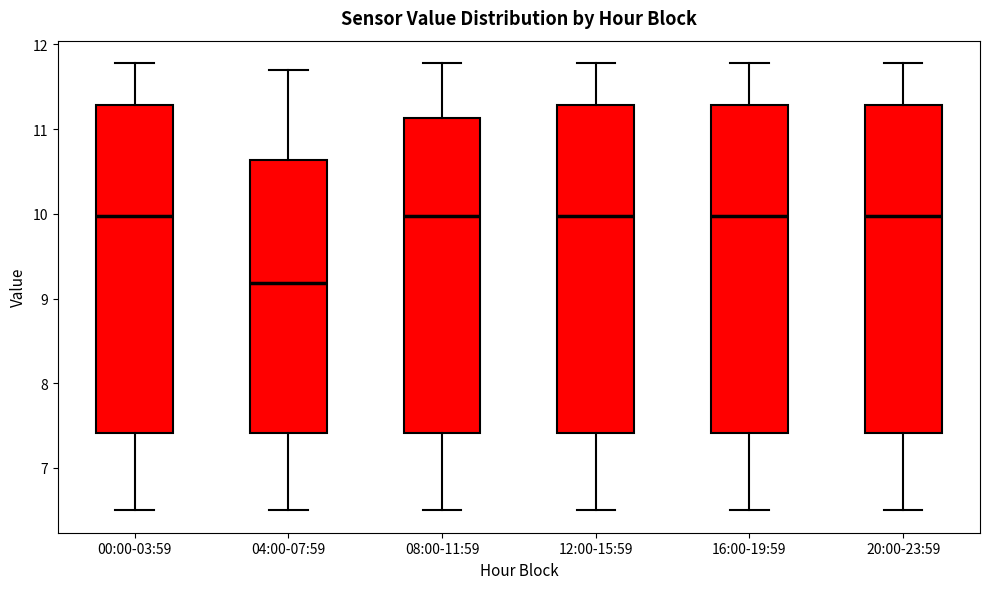

Reading left to right, read every box against the y-axis: the position of its median line, the range the box covers, and the ends of its whiskers. The values are not printed on the chart, so give them approximately, as read against the axis.

00:00-03:59: median 10.0, box 7.4 to 11.3, whiskers 6.5 to 11.8
04:00-07:59: median 9.2, box 7.4 to 10.6, whiskers 6.5 to 11.7
08:00-11:59: median 10.0, box 7.4 to 11.1, whiskers 6.5 to 11.8
12:00-15:59: median 10.0, box 7.4 to 11.3, whiskers 6.5 to 11.8
16:00-19:59: median 10.0, box 7.4 to 11.3, whiskers 6.5 to 11.8
20:00-23:59: median 10.0, box 7.4 to 11.3, whiskers 6.5 to 11.8